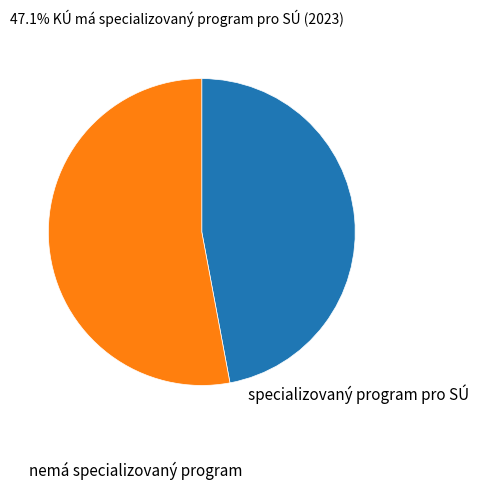

Does specializovaný program pro SÚ account for over 50% of the chart?

No